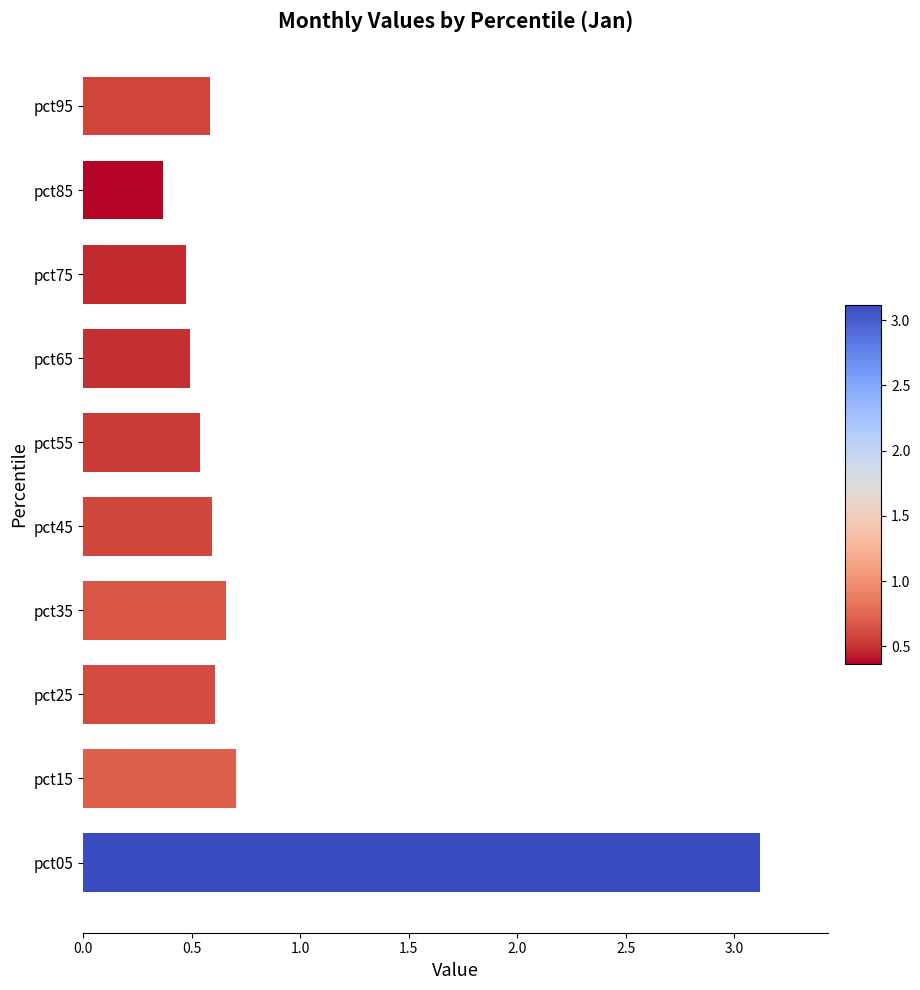

What is the sum of the values at pct85 and pct75?

0.8